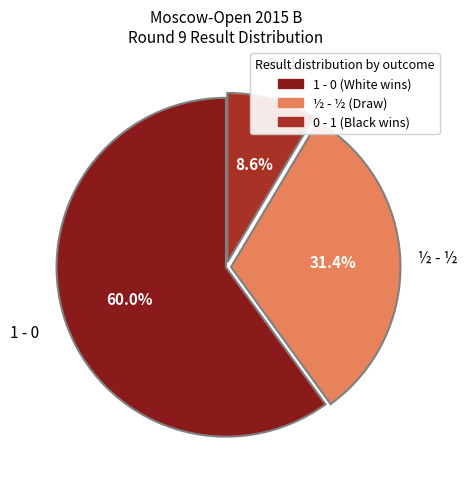

How many slices are in this pie chart?

3